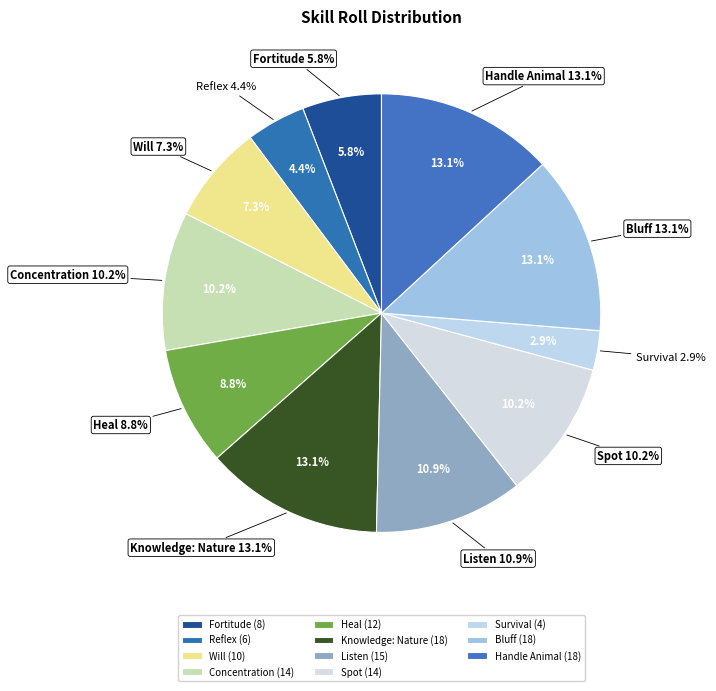

What is the change in value from Fortitude to Will?

+2